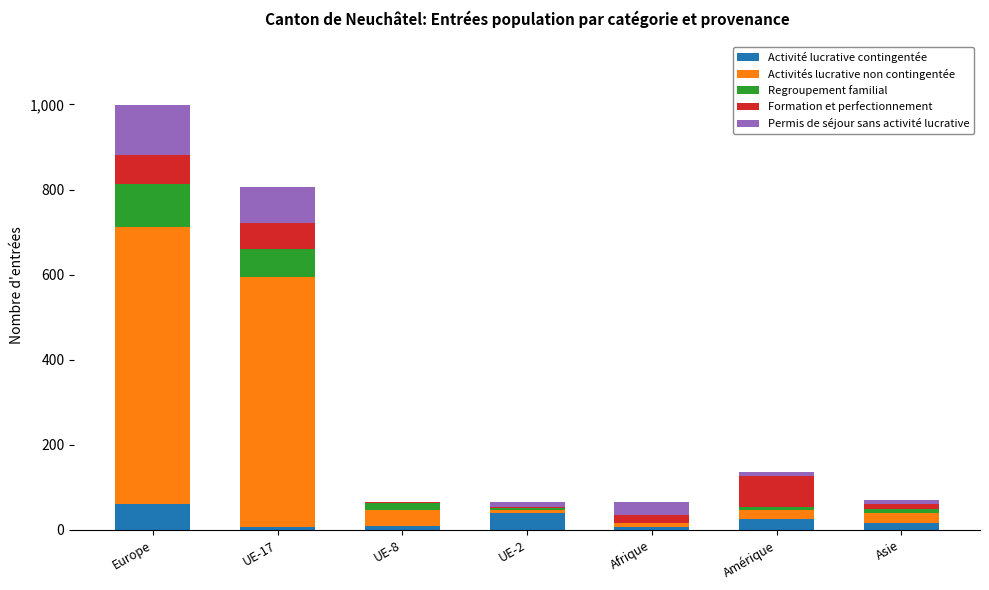

What is the maximum value for Activité lucrative contingentée?

62